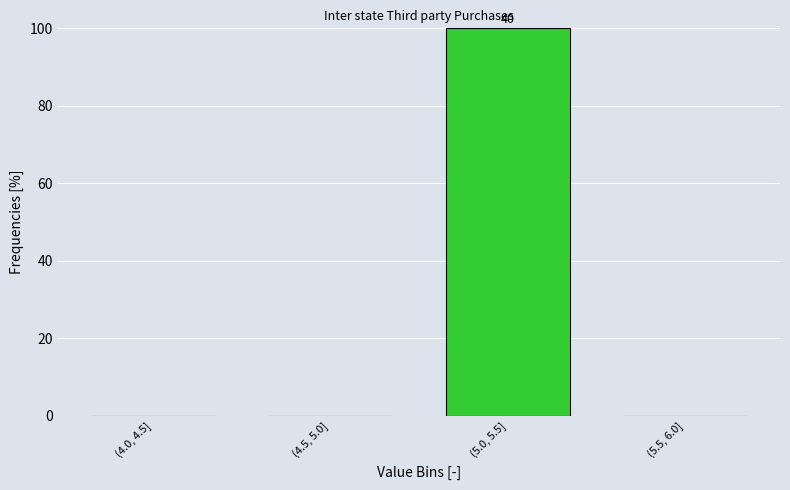

Reading left to right, what are all the values shown in this chart?

(4.0, 4.5]=0	(4.5, 5.0]=0	(5.0, 5.5]=100	(5.5, 6.0]=0